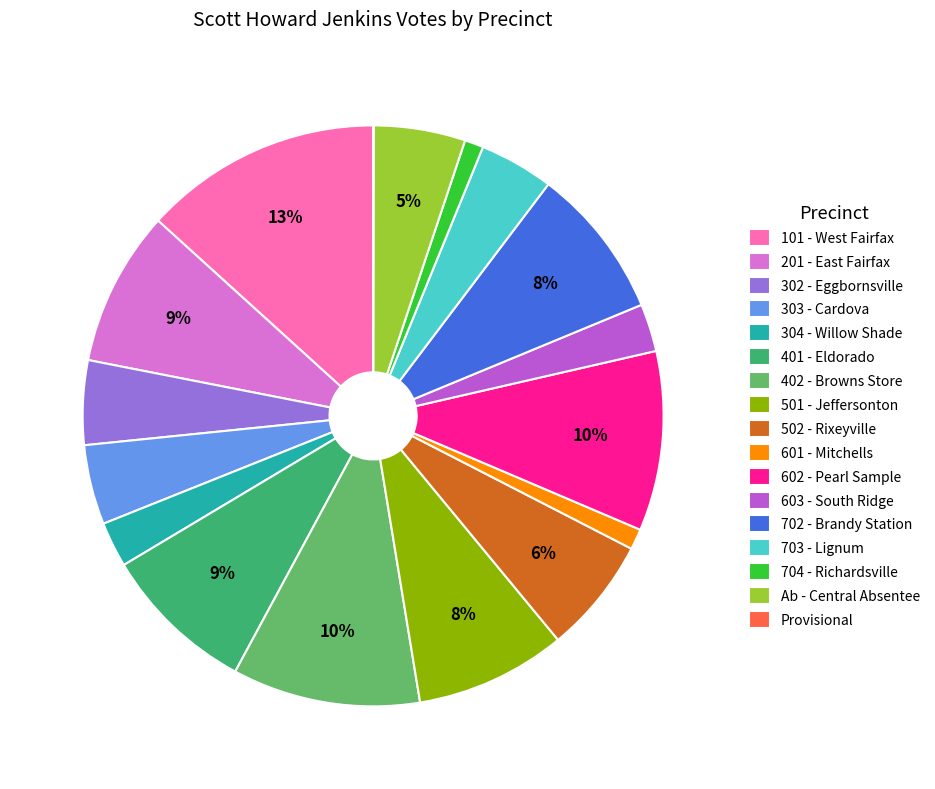

Between 101 - West Fairfax and 601 - Mitchells, which is larger?

101 - West Fairfax